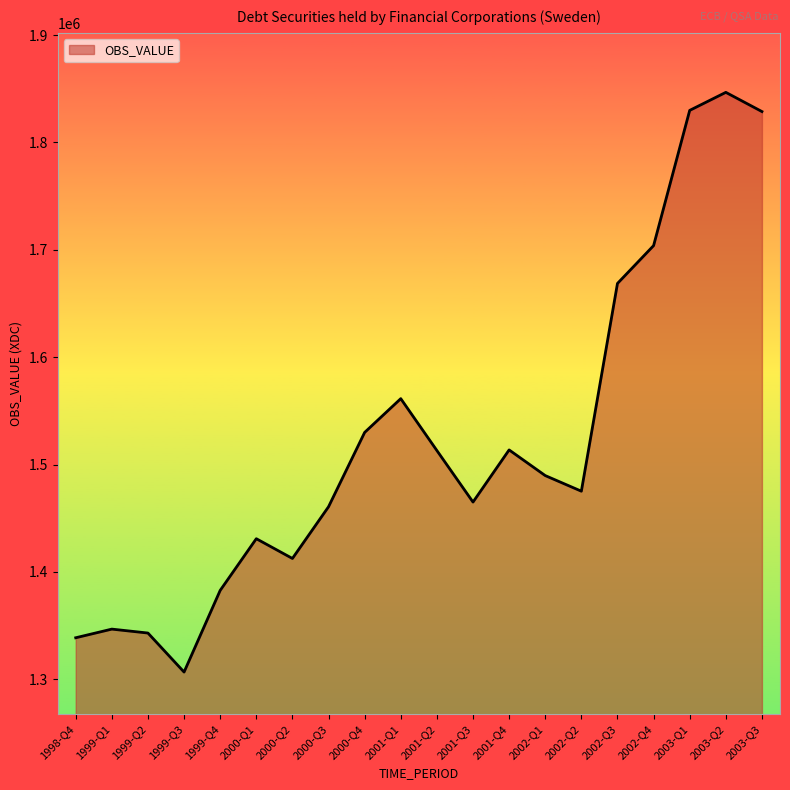

The chart shows a value of 2004072 at 2001-Q2. True or false?

False